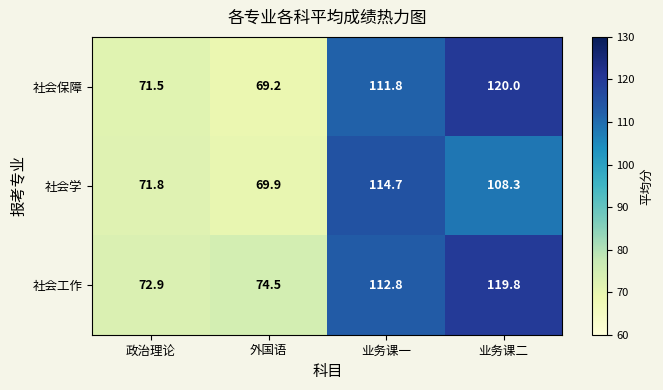

List the labels in order of 社会保障 value, smallest first.

外国语, 政治理论, 业务课一, 业务课二